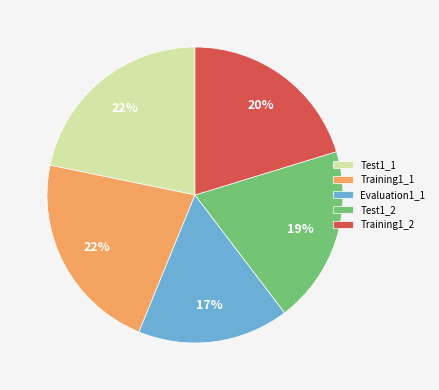

Combined, do Training1_2 and Evaluation1_1 account for over 50%?

No